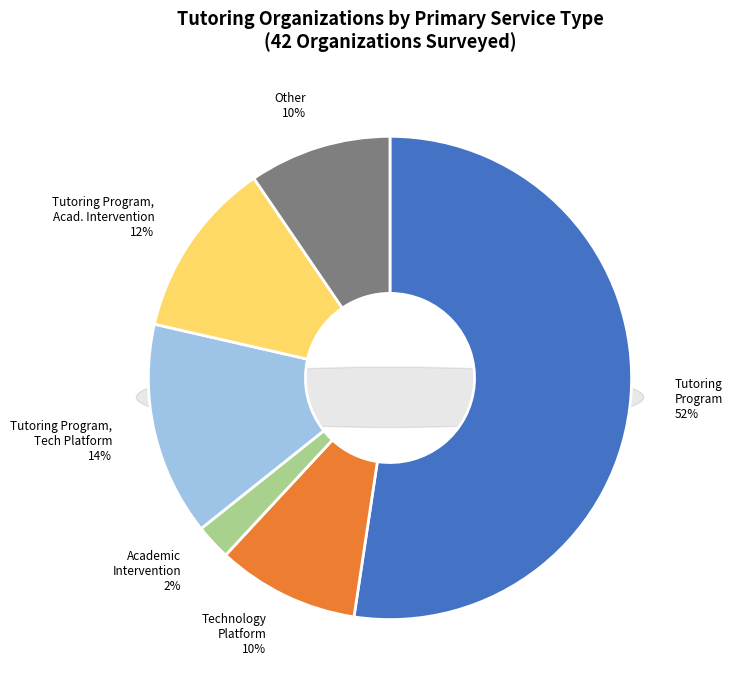

True or false: Tutoring Program, Academic Intervention accounts for 20% of the total.

False